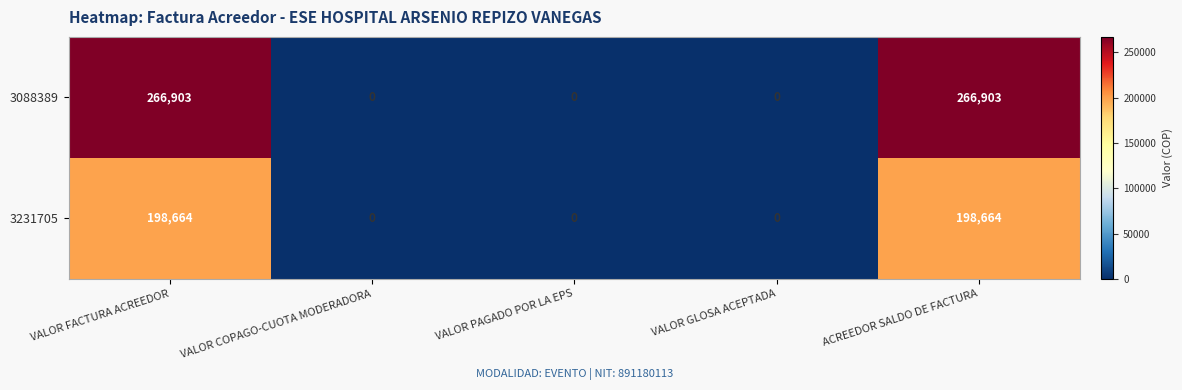

Reading right to left, what are all the values shown in this chart?

3088389: 266903	0	0	0	266903
3231705: 198664	0	0	0	198664